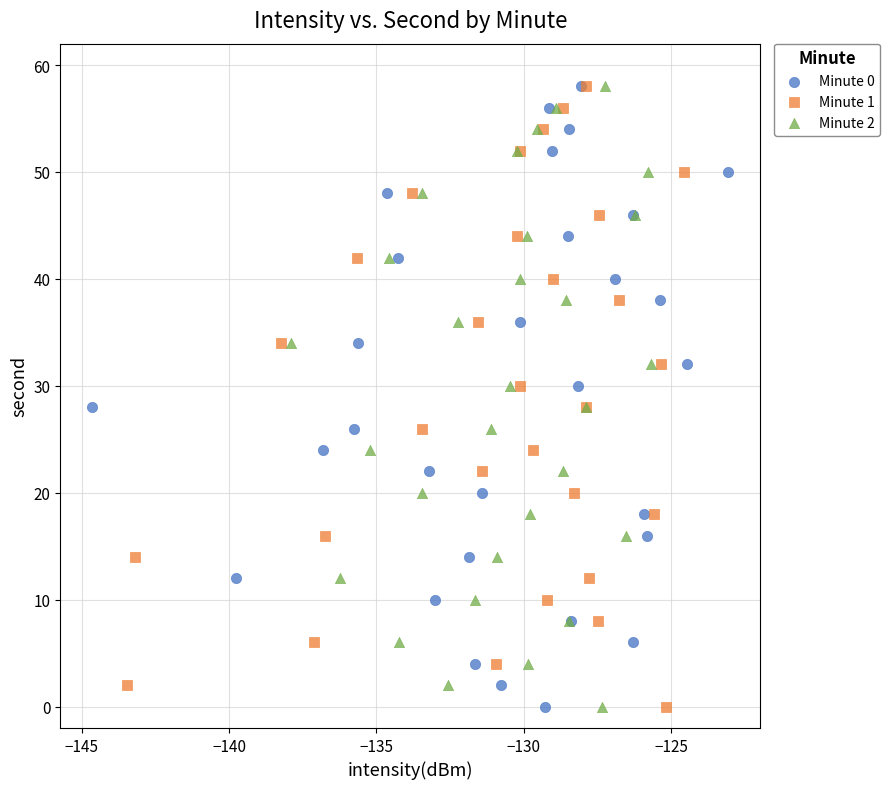

What are all the series names shown in the legend?

Minute 0, Minute 1, Minute 2